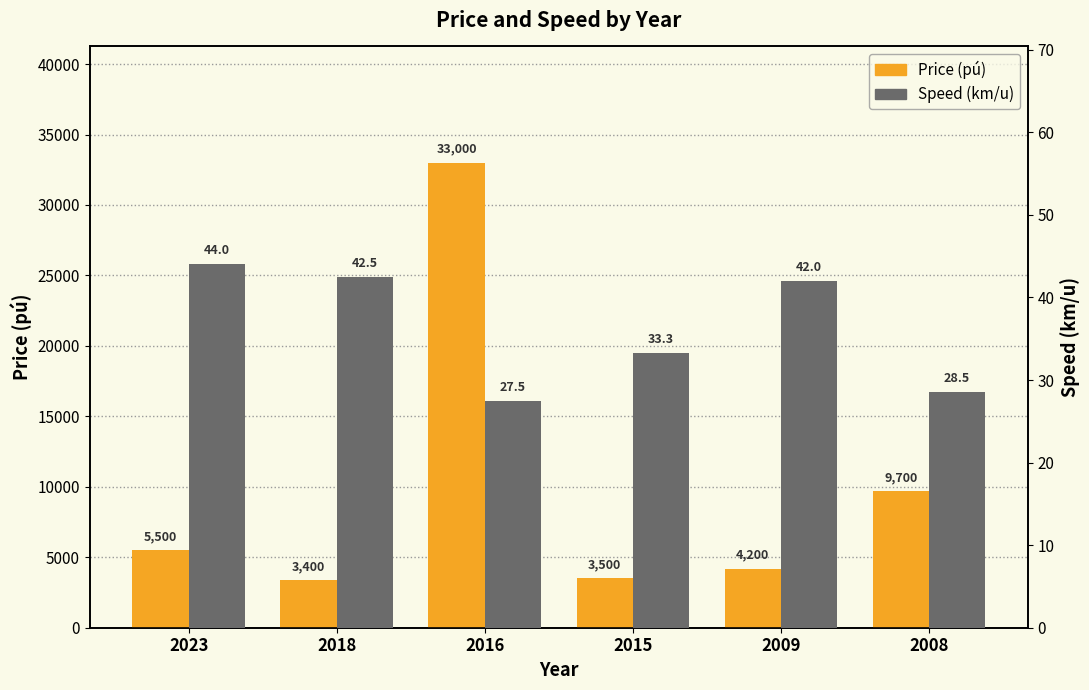

The Price (pú) series shows 6111.1 at 2015. True or false?

False